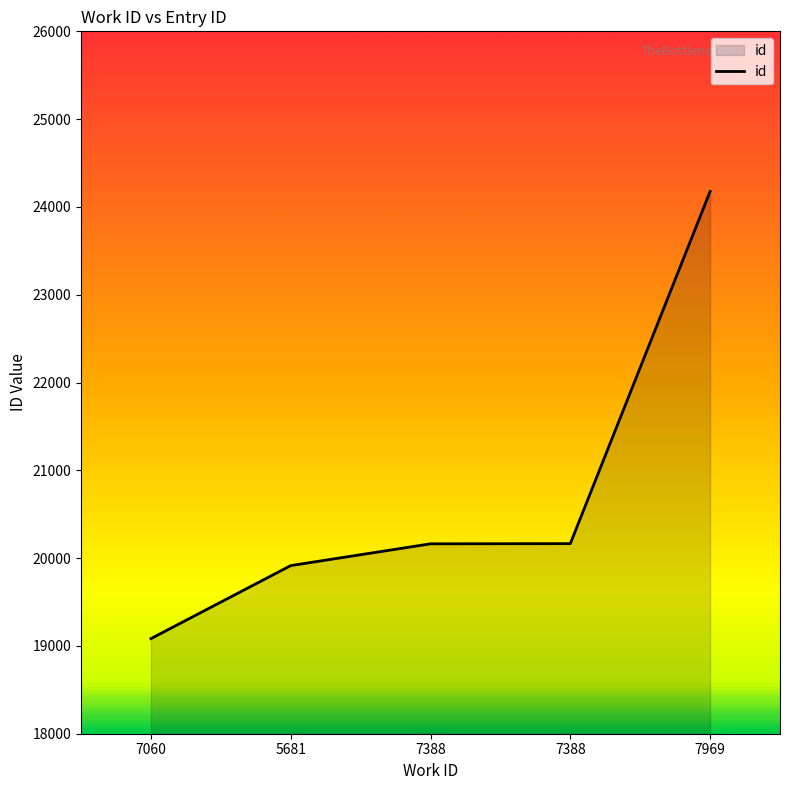

Between 7969 and 7388, which is larger?

7969